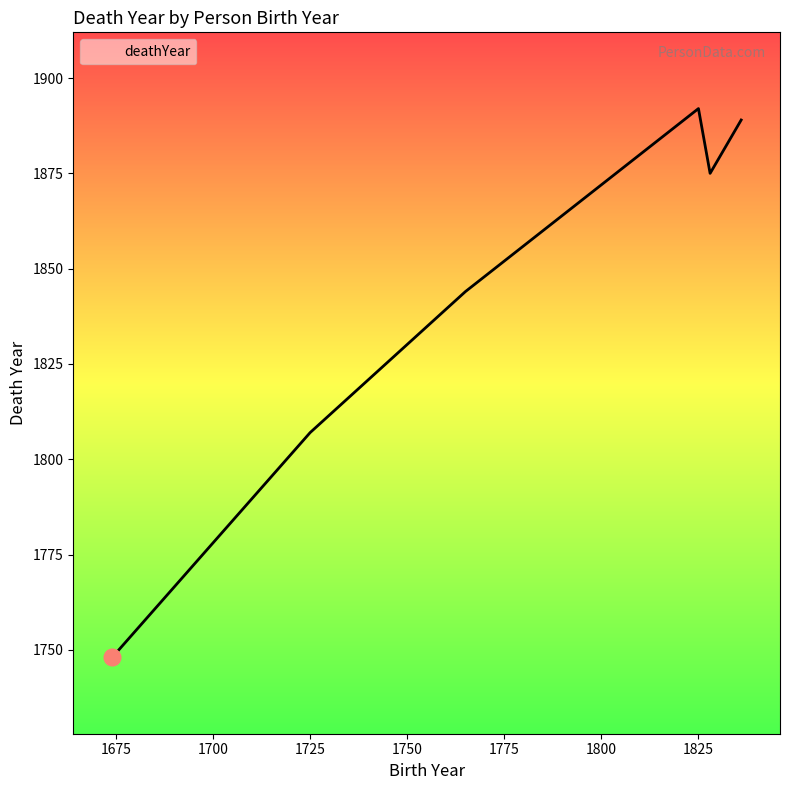

What is the difference between the maximum and minimum values?

144